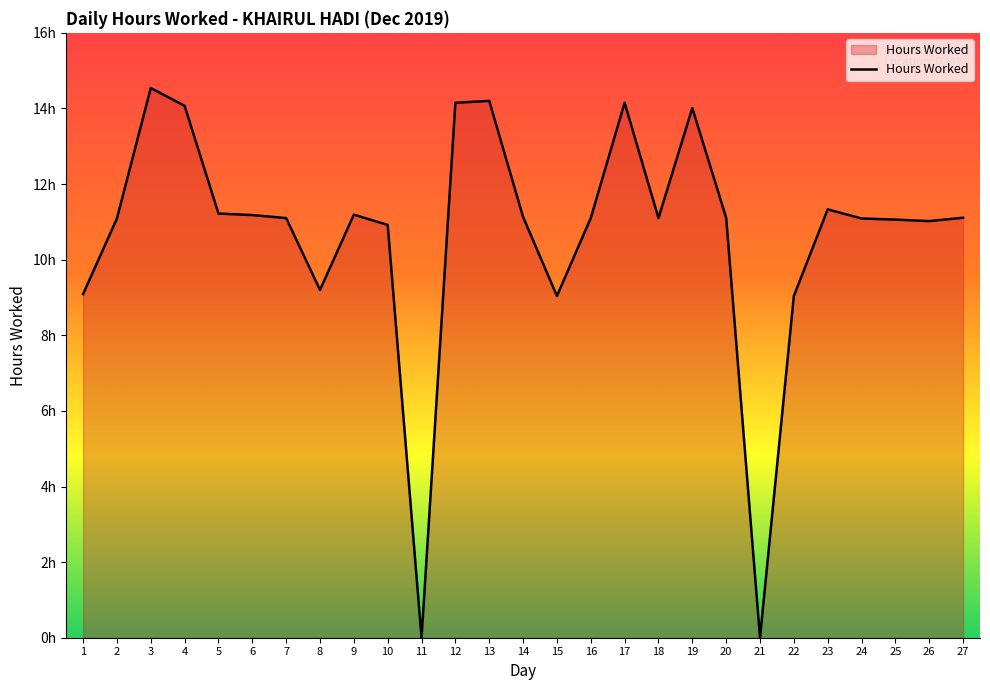

Does the chart display data point markers on the line(s)?

No